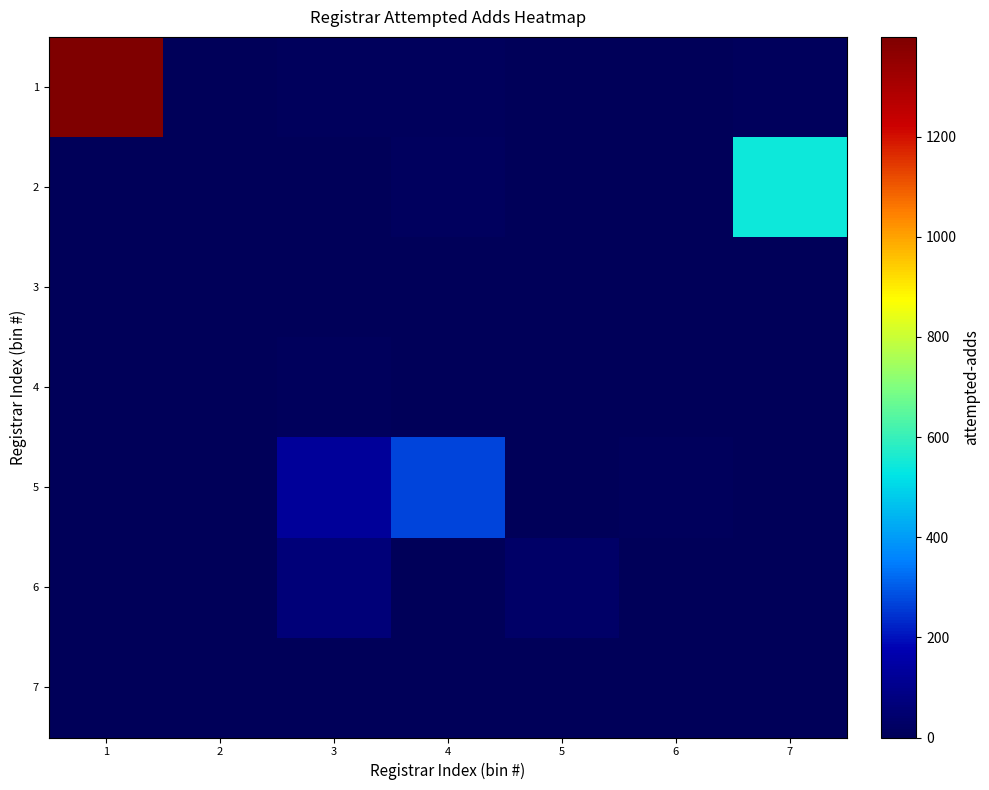

How many categories are shown in the chart?

7